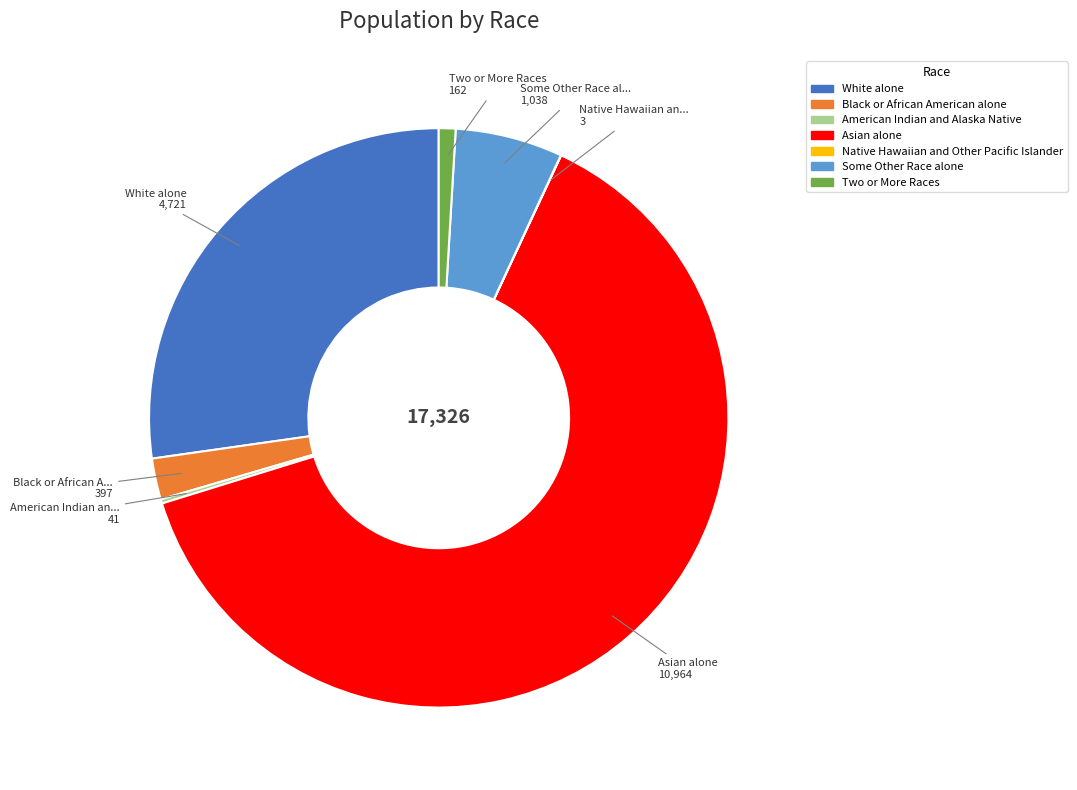

Which category has the biggest portion of the pie?

Asian alone